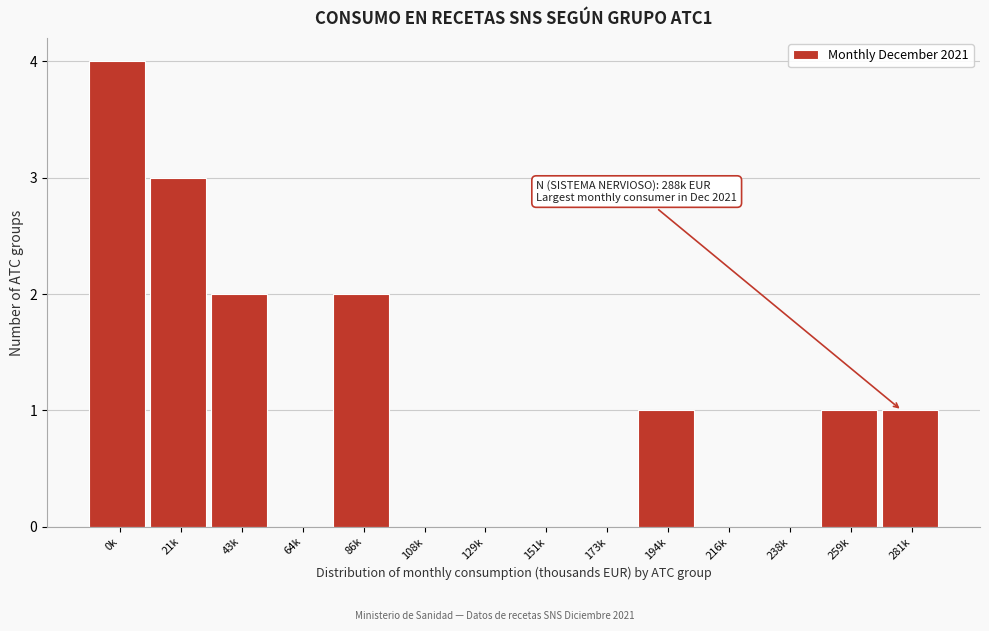

Reading right to left, extract all data points from this chart.

281k=1	259k=1	238k=0	216k=0	194k=1	173k=0	151k=0	129k=0	108k=0	86k=2	64k=0	43k=2	21k=3	0k=4